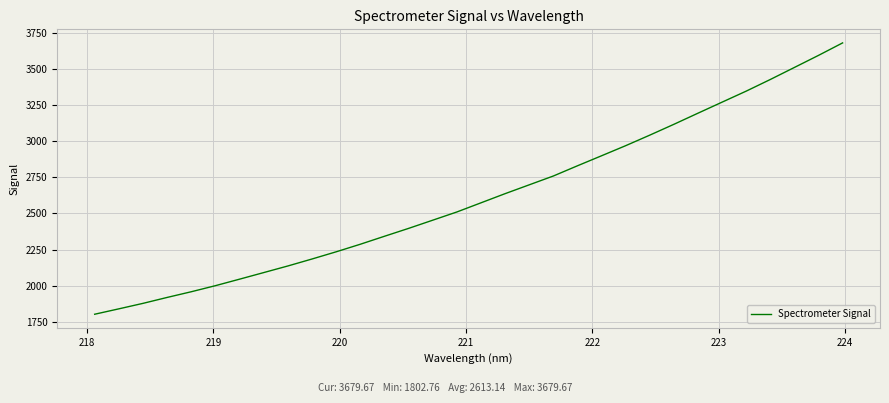

What is the difference between the maximum and minimum values?

1876.9